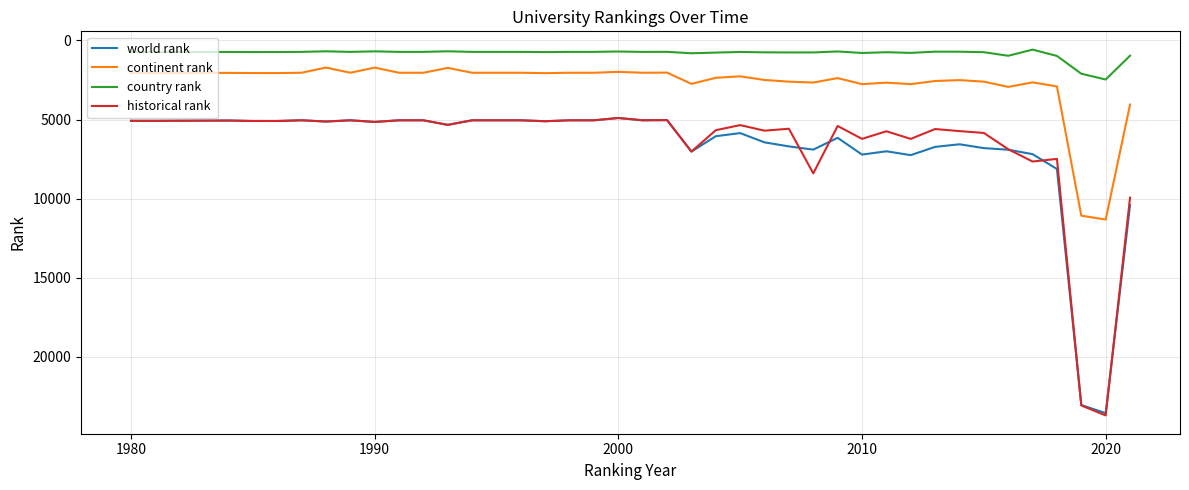

How many values in the continent rank series are below 2072?

20